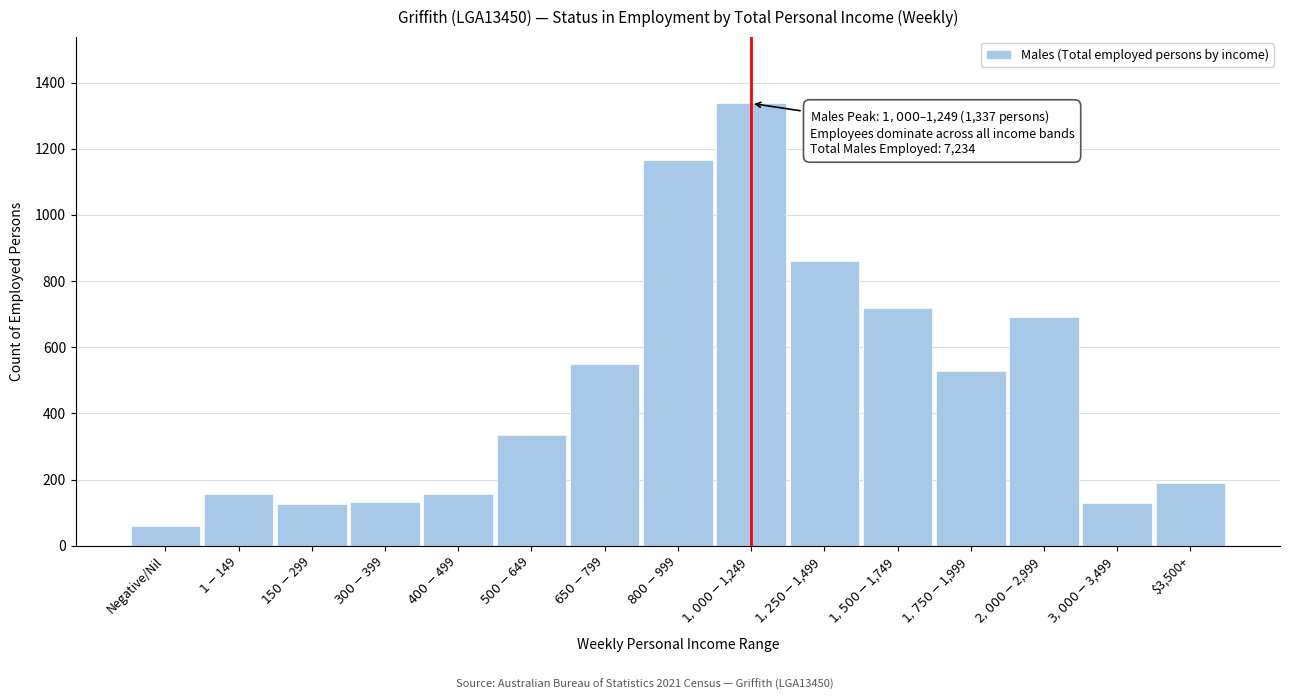

Which label corresponds to the smallest value in the chart?

Negative/Nil